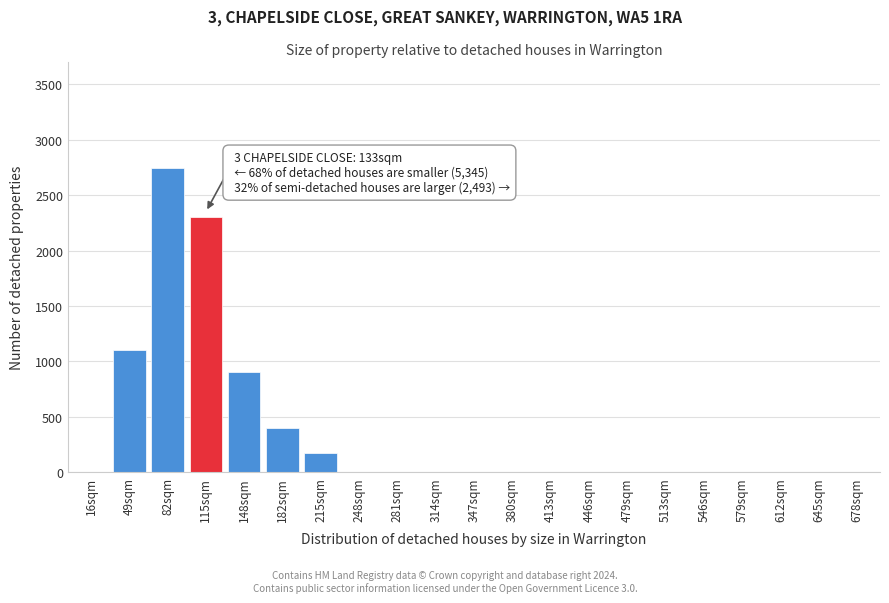

Reading left to right, list all the values displayed in this chart.

16sqm=0	49sqm=1100	82sqm=2750	115sqm=2300	148sqm=900	182sqm=400	215sqm=175	248sqm=0	281sqm=0	314sqm=0	347sqm=0	380sqm=0	413sqm=0	446sqm=0	479sqm=0	513sqm=0	546sqm=0	579sqm=0	612sqm=0	645sqm=0	678sqm=0